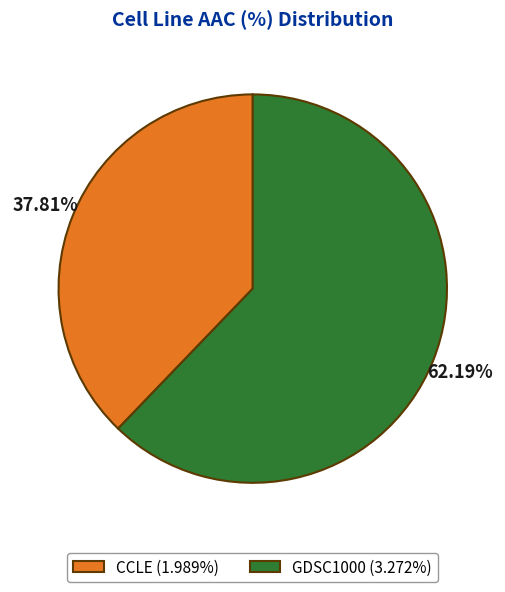

To the nearest percent, what is the combined percentage of GDSC1000 and CCLE?

100%